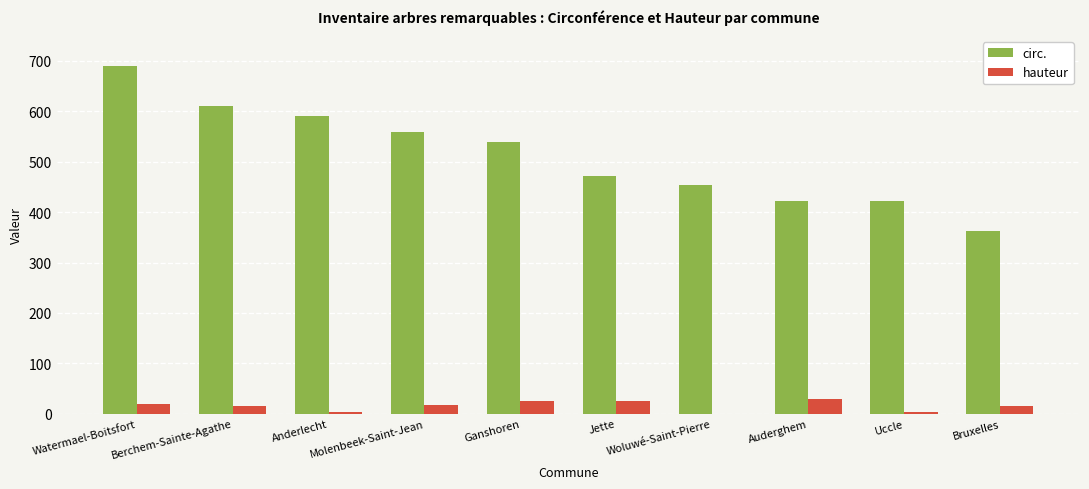

What is the sum of all circ. values?

5124